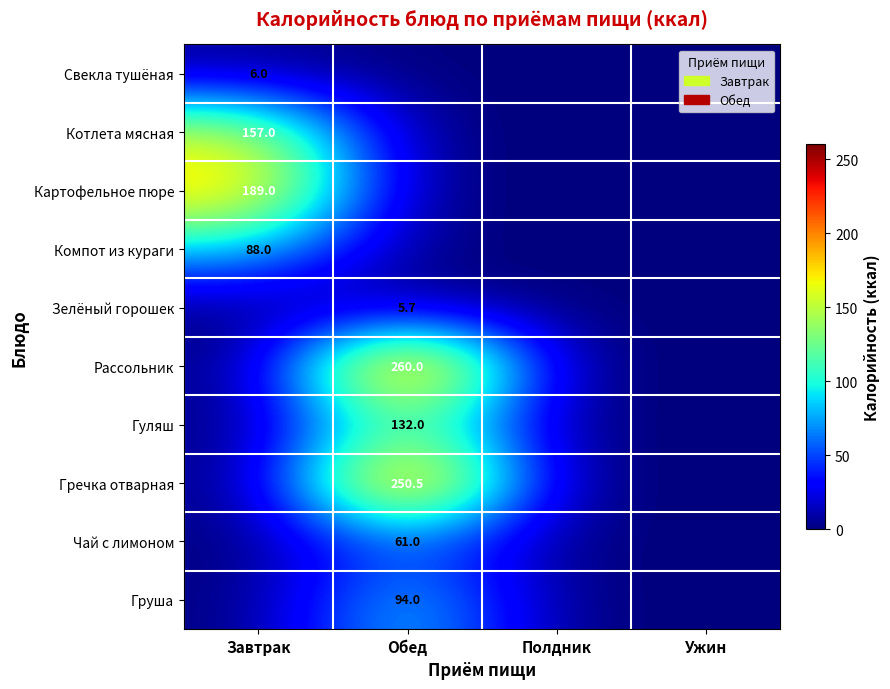

True or false: Рассольник has a value of 65.6 at Обед.

False